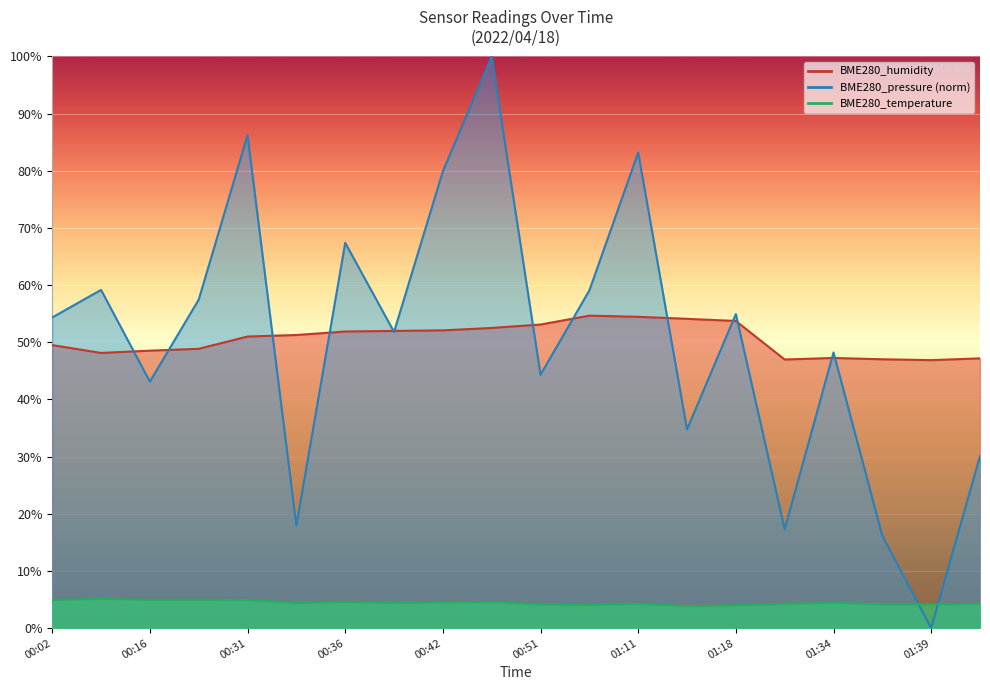

Rank the series by their maximum value, from lowest to highest.

BME280_temperature, BME280_humidity, BME280_pressure